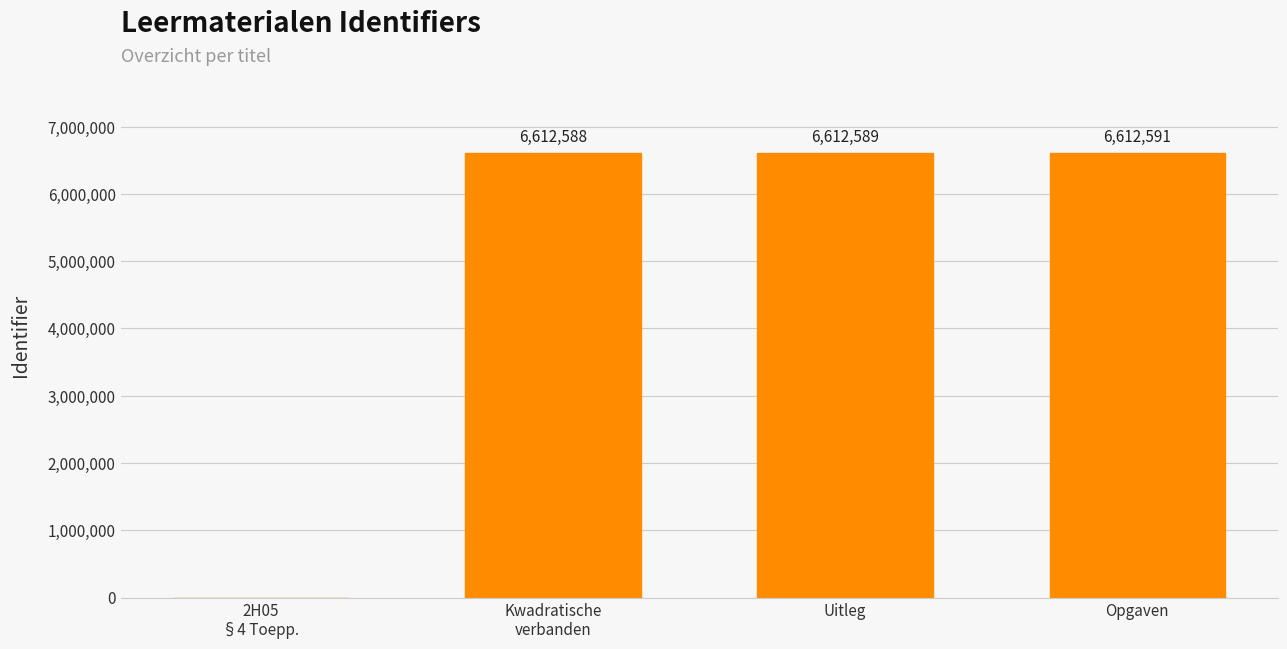

True or false: the data shows 6612589 at Uitleg.

True